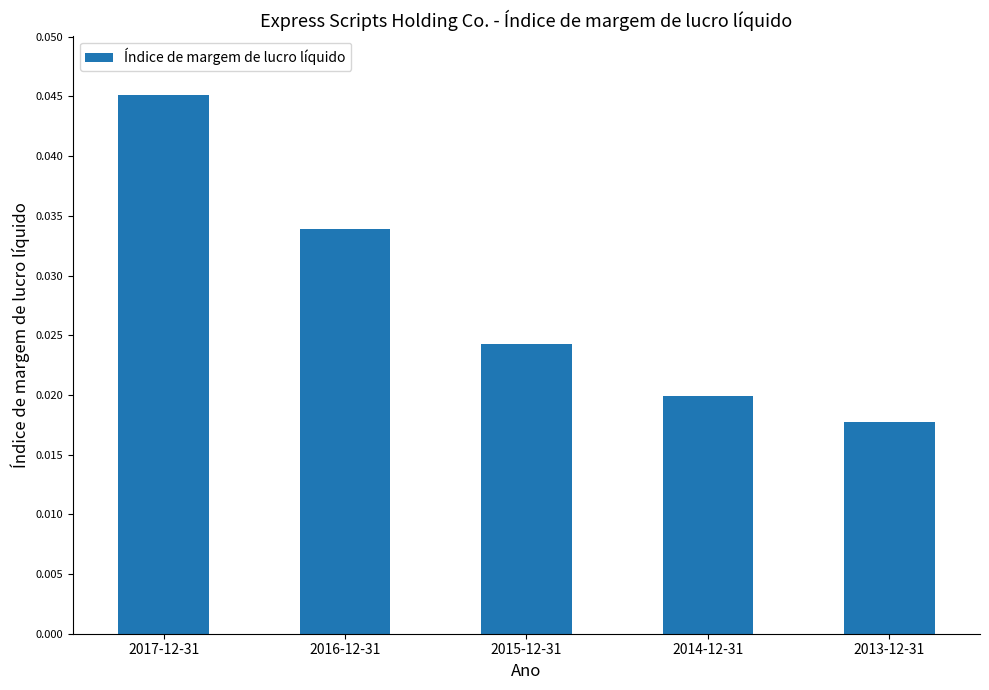

Which category has the highest value across all series?

2017-12-31